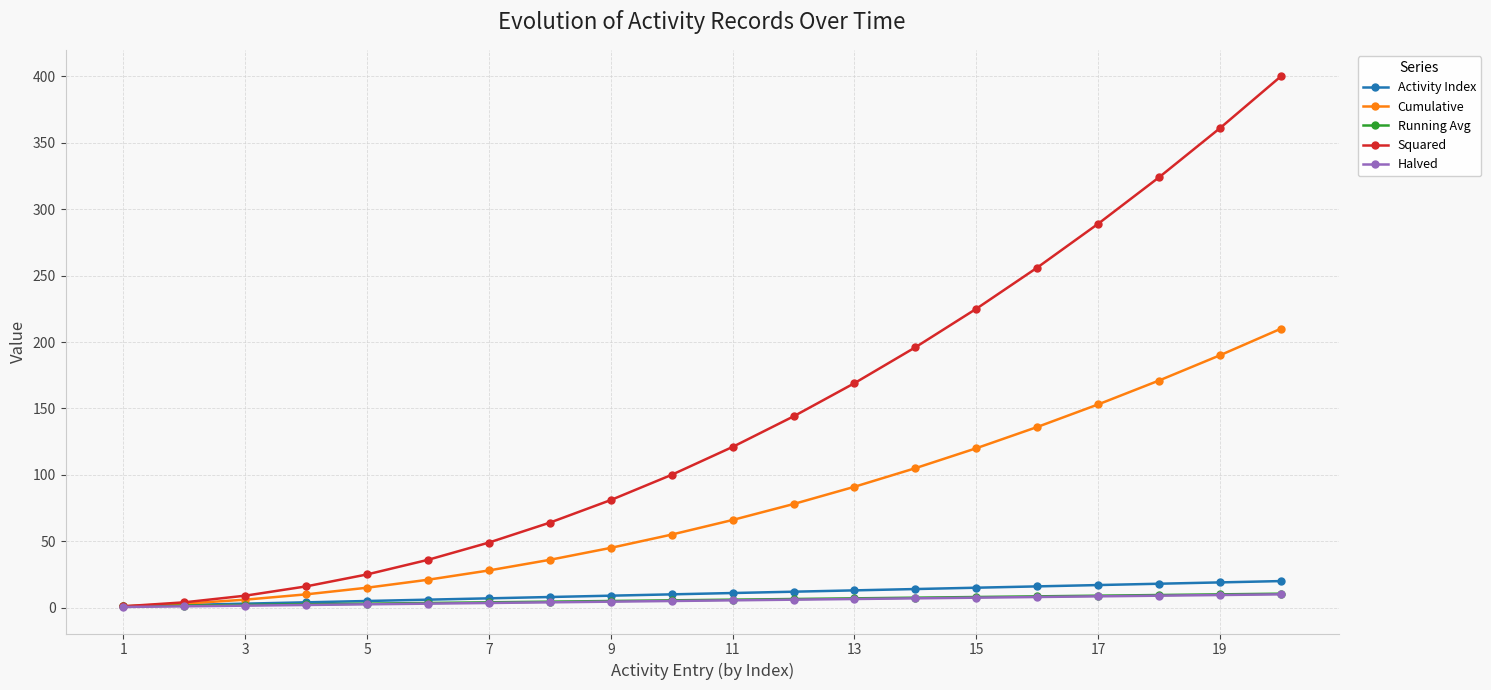

What is the value of the Squared point at the 9th from the left?

81.0